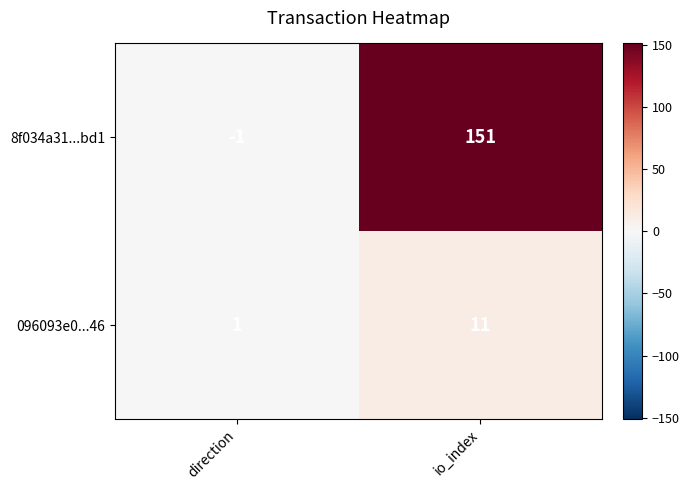

At direction, list the series in order from largest to smallest.

096093e0...46, 8f034a31...bd1